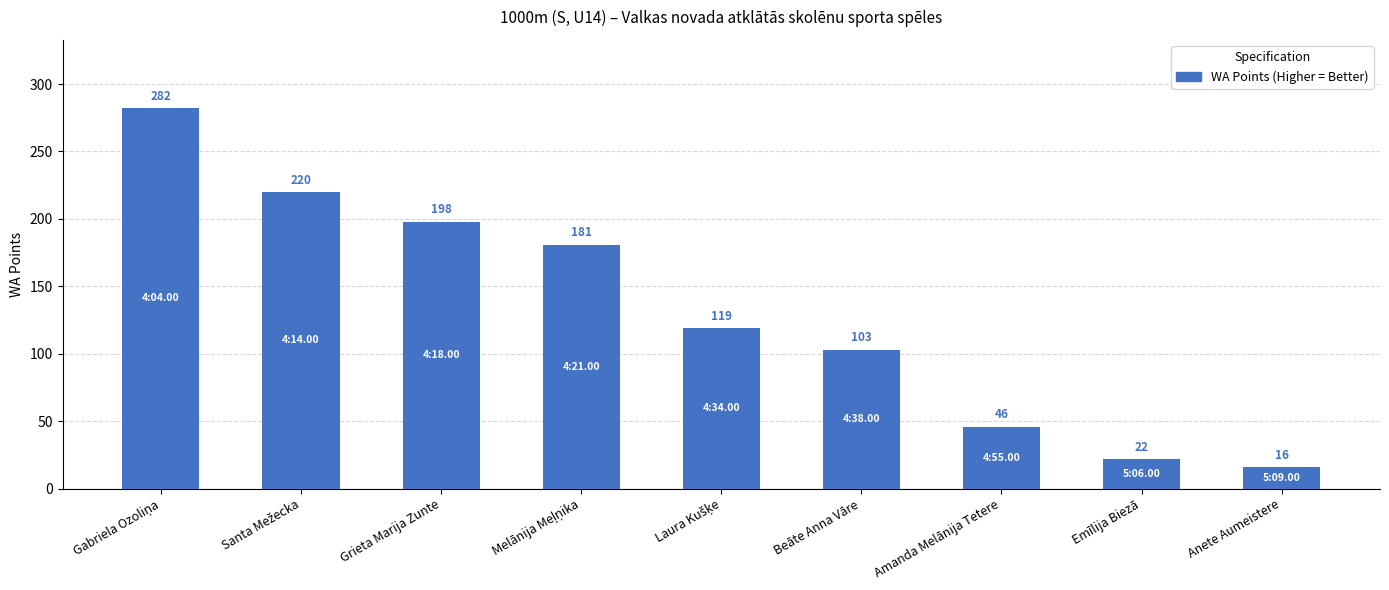

What is the label of the 3rd bar from the left?

Grieta Marija Zunte